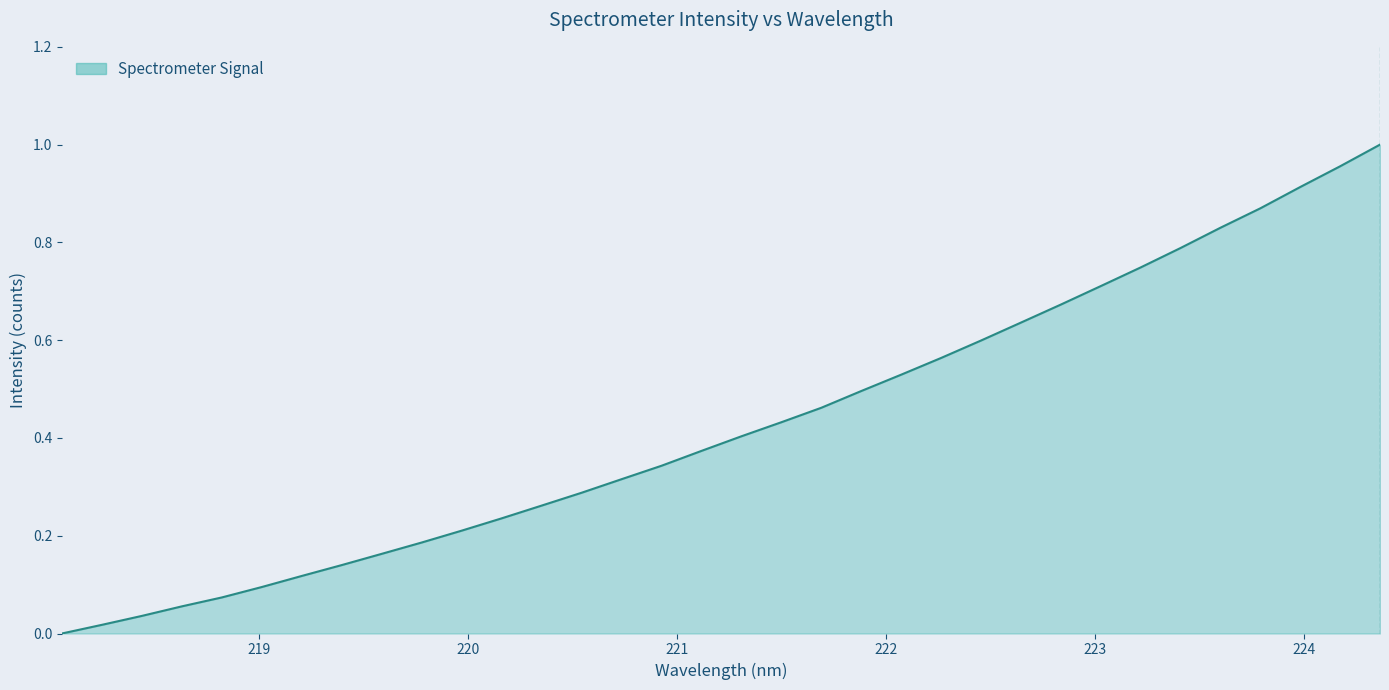

Count the number of categories in the chart.

34